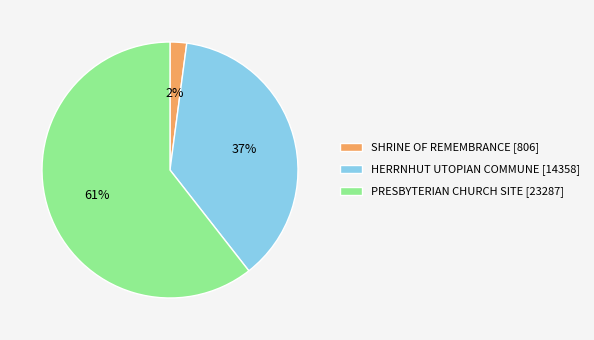

Count the number of slices in the pie.

3